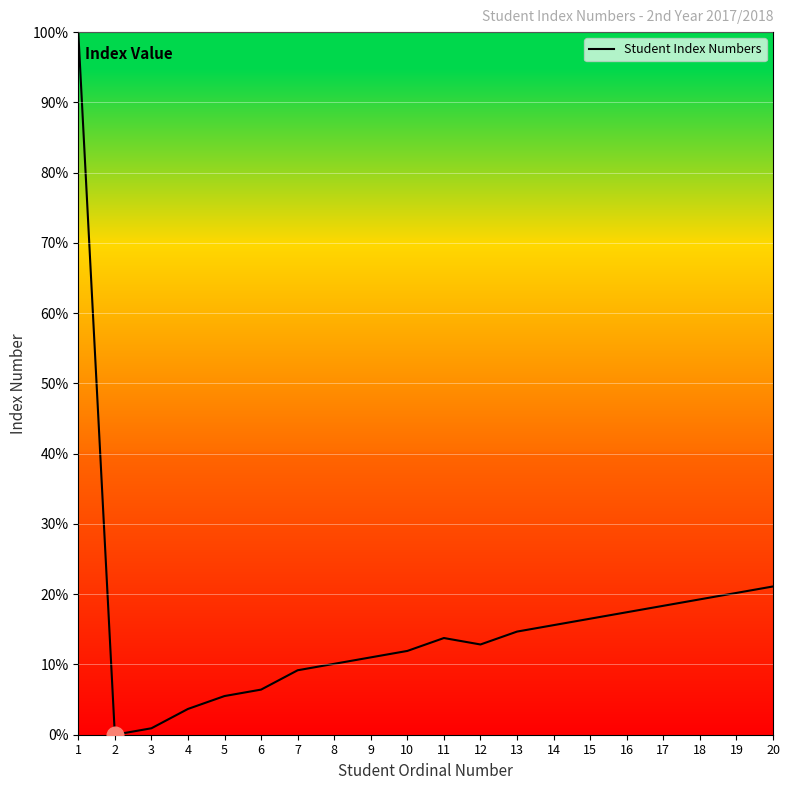

List the labels in order of value, largest first.

1, 20, 19, 18, 17, 16, 15, 14, 13, 11, 12, 10, 9, 8, 7, 6, 5, 4, 3, 2